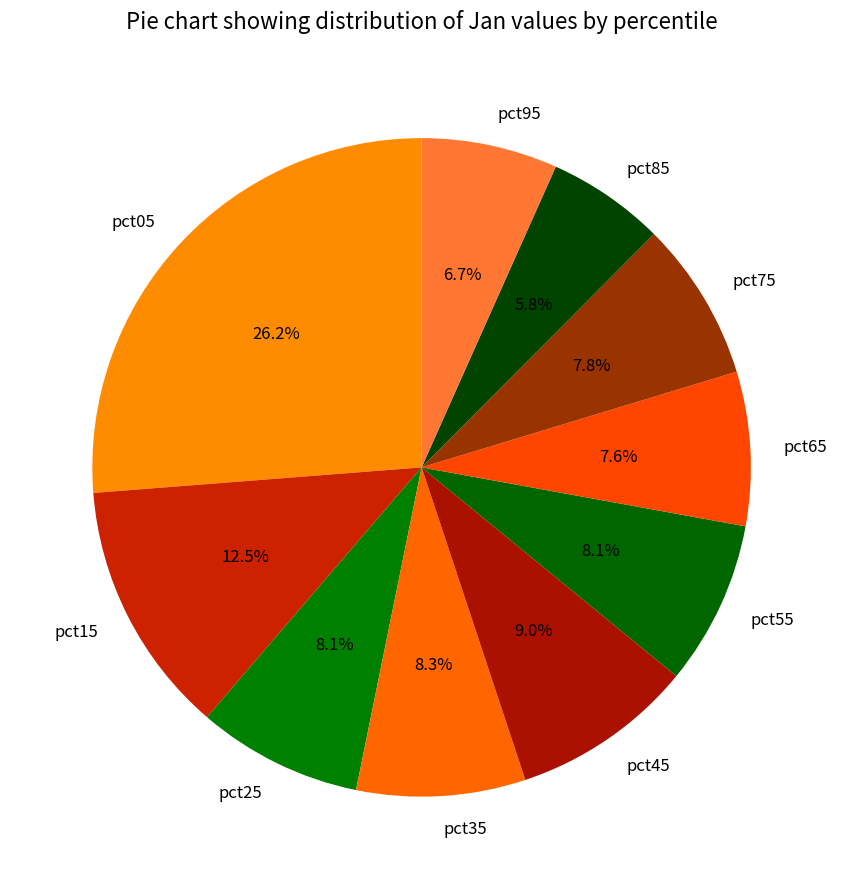

How much of the chart is everything except pct55?

91.9%